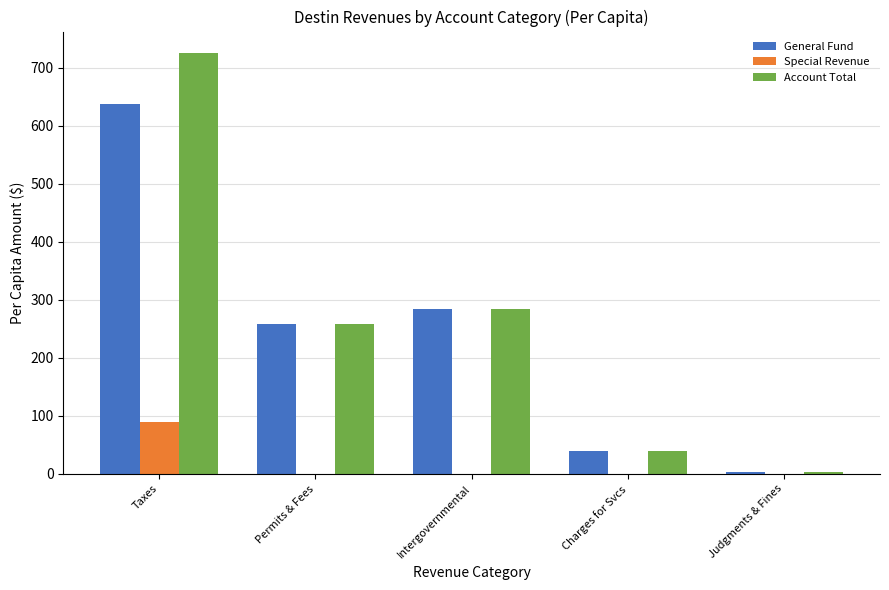

Are the bars grouped side by side (vs. stacked)?

Yes